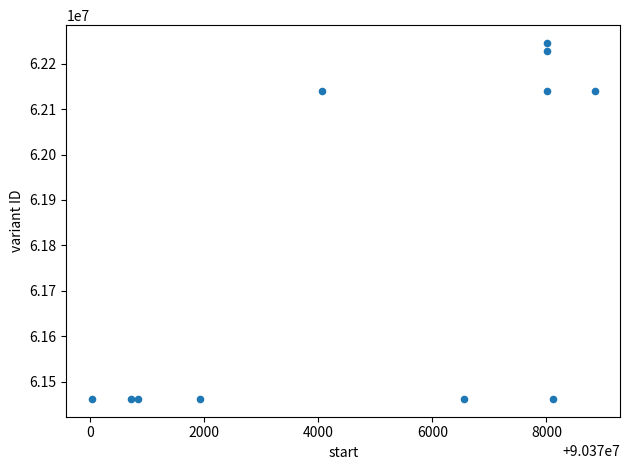

What is the range of X values (max minus min)?

8818